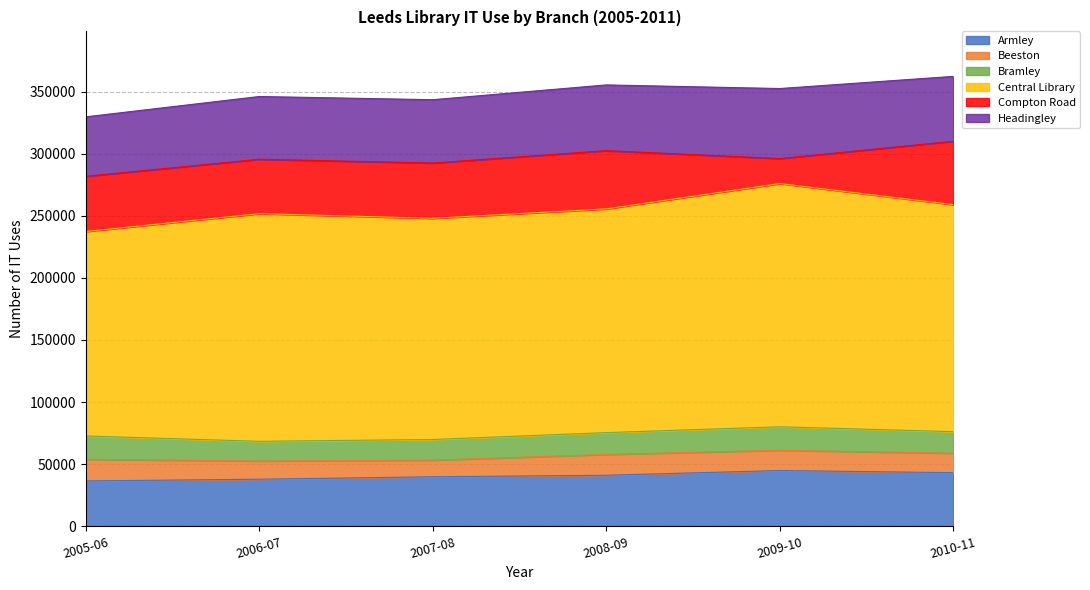

What is the total value across all series at 2005-06?

329667